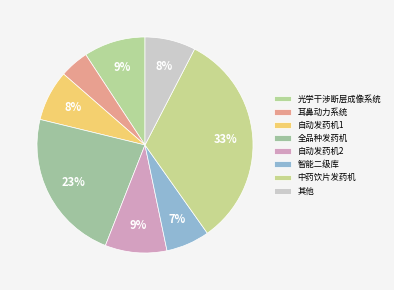

To the nearest percent, what portion does 中药饮片发药机 represent?

33%